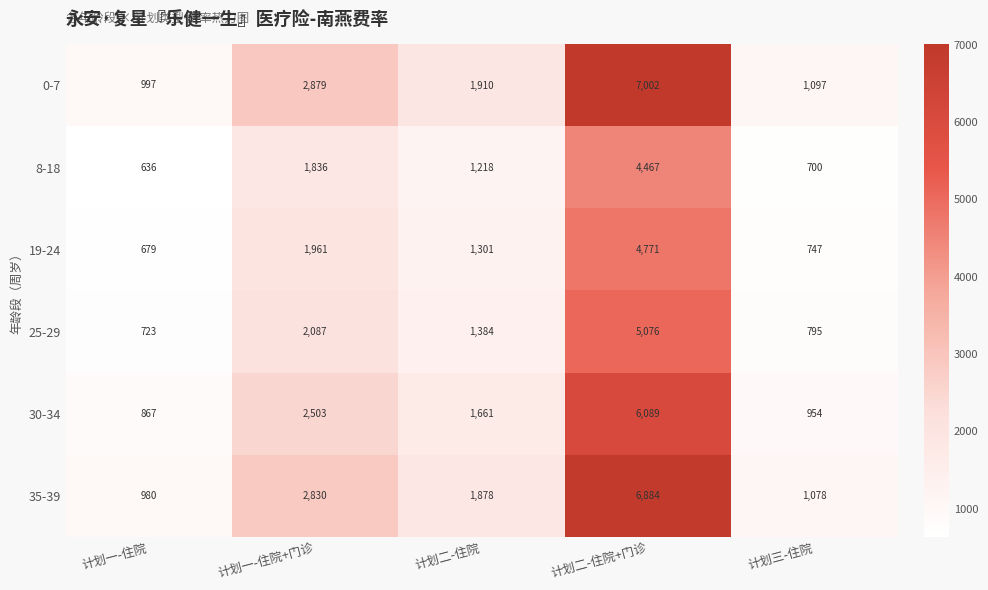

Where is 8-18 nearest to the value 2551?

计划一-住院+门诊